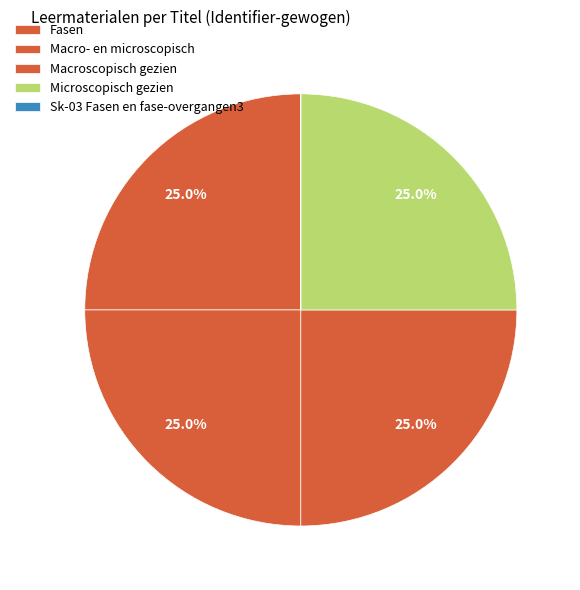

To the nearest percent, what is the average slice percentage?

20%